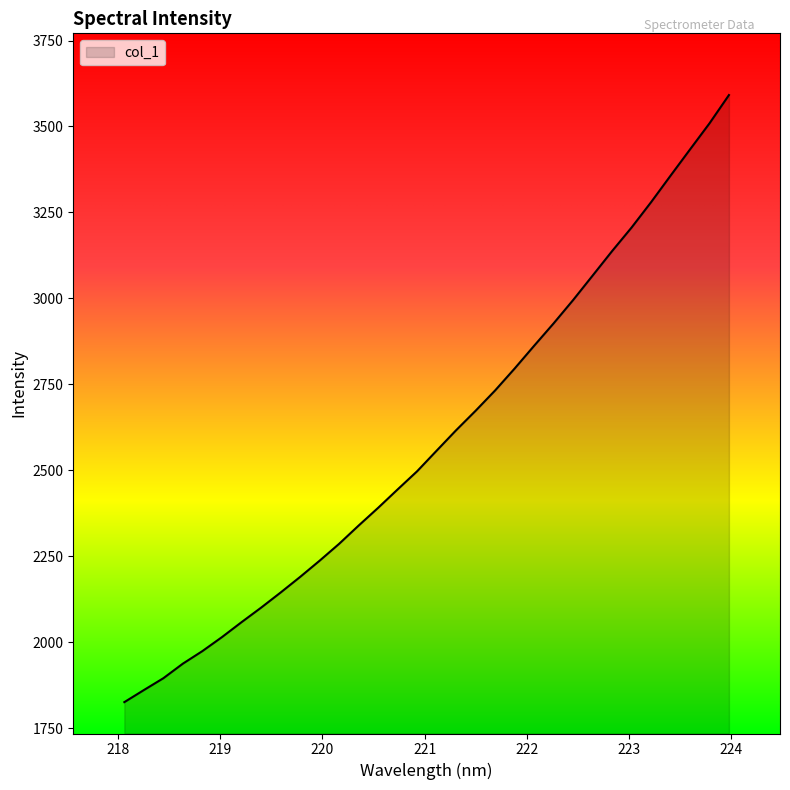

What is the difference between the maximum and minimum values?

1765.9